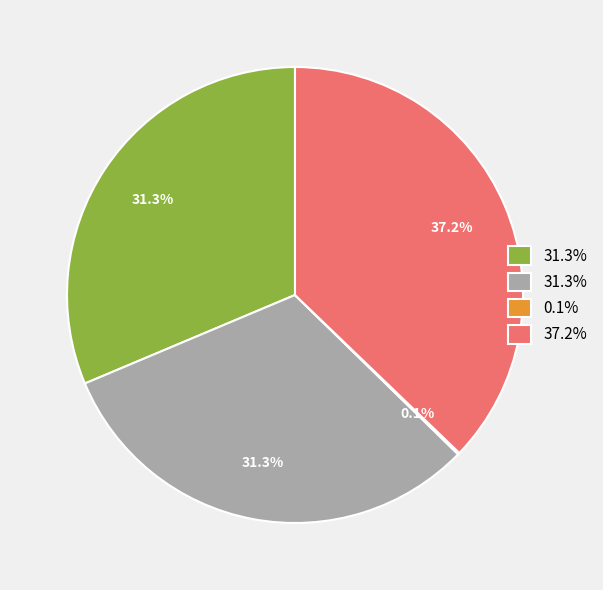

Does any single category account for the majority?

No